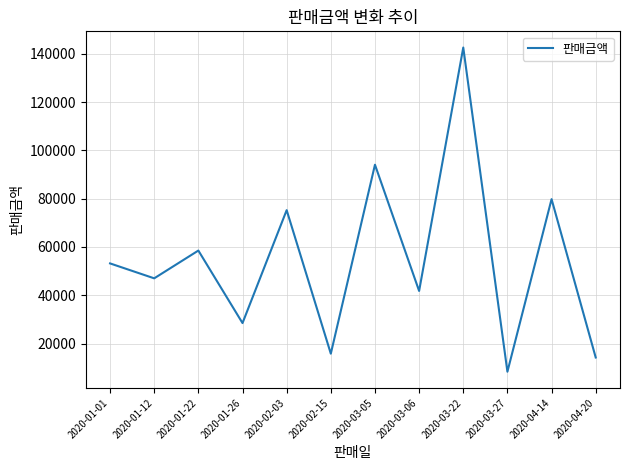

List the labels in order of value, smallest first.

2020-03-27, 2020-04-20, 2020-02-15, 2020-01-26, 2020-03-06, 2020-01-12, 2020-01-01, 2020-01-22, 2020-02-03, 2020-04-14, 2020-03-05, 2020-03-22